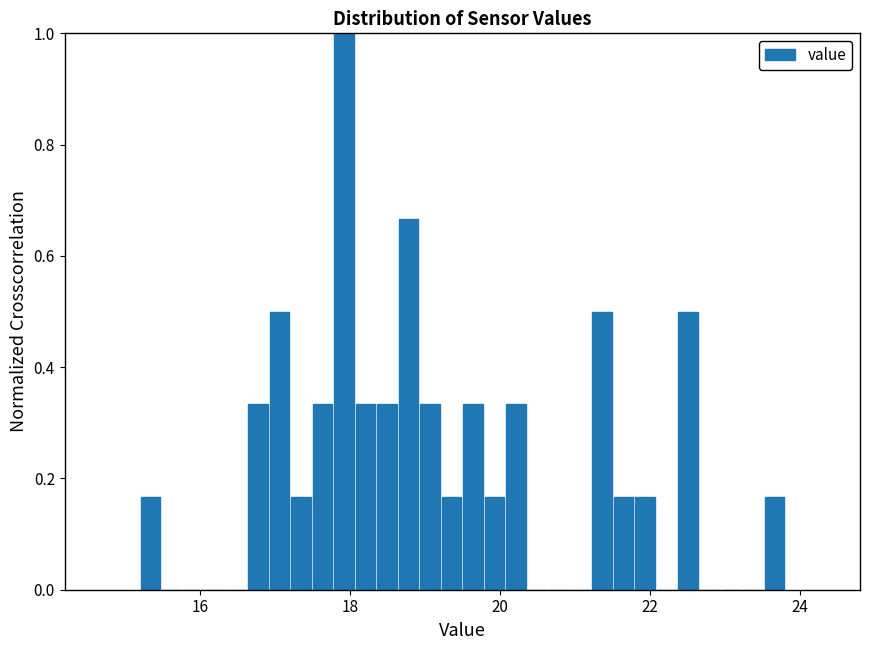

Around what value on the x-axis is the tallest bar? Give the approximate position of its centre, as read against the axis.

18.0